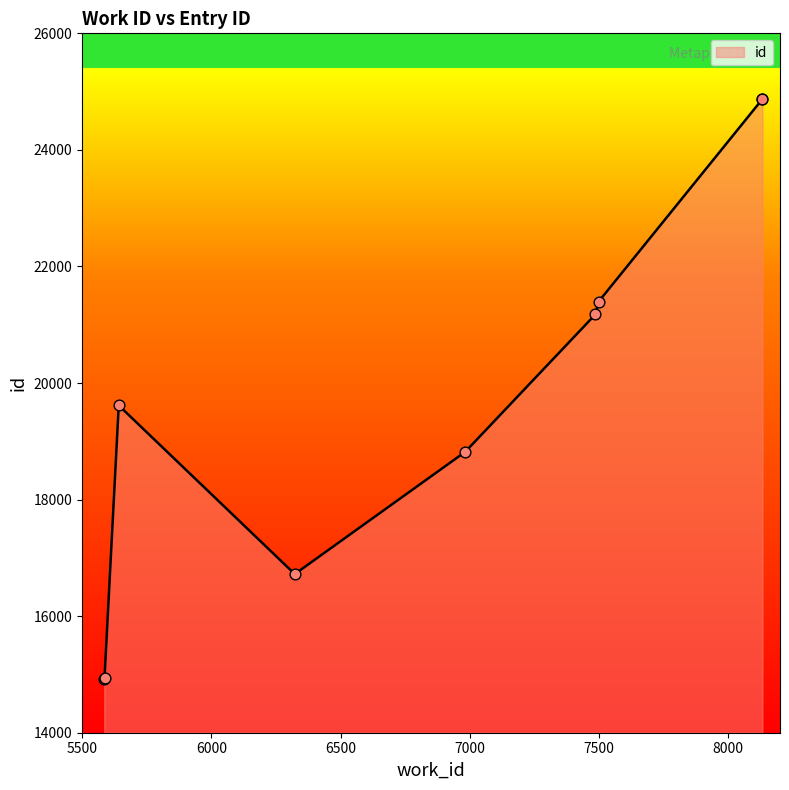

Which has a higher value, 5586 or 7498?

7498